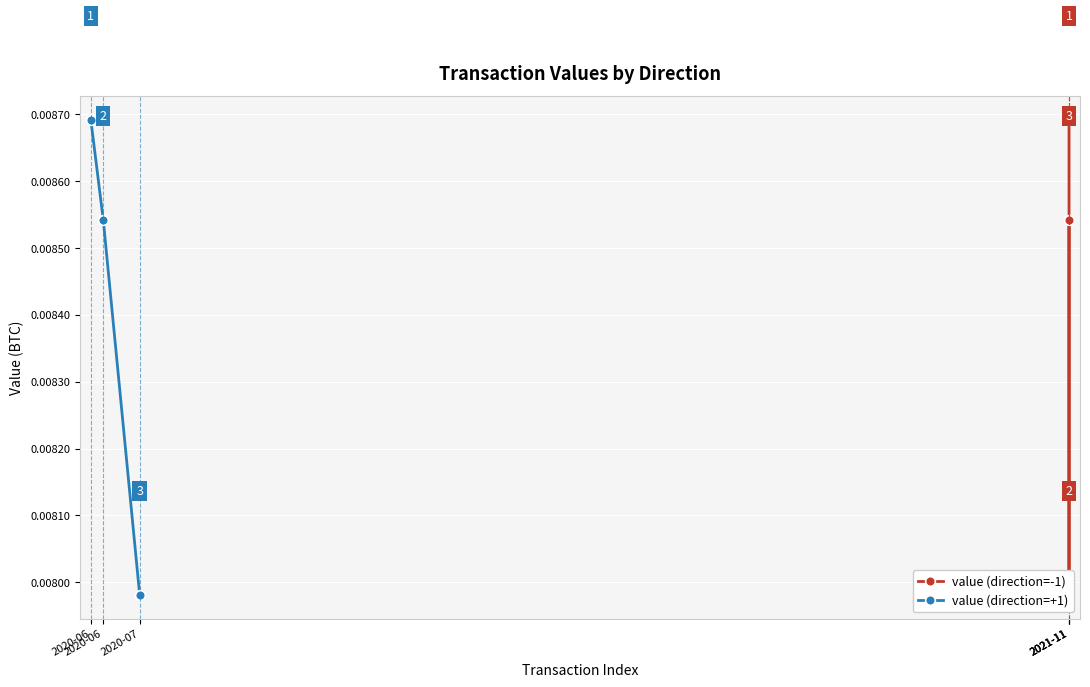

What are all the series names shown in the legend?

value (direction=-1), value (direction=+1)